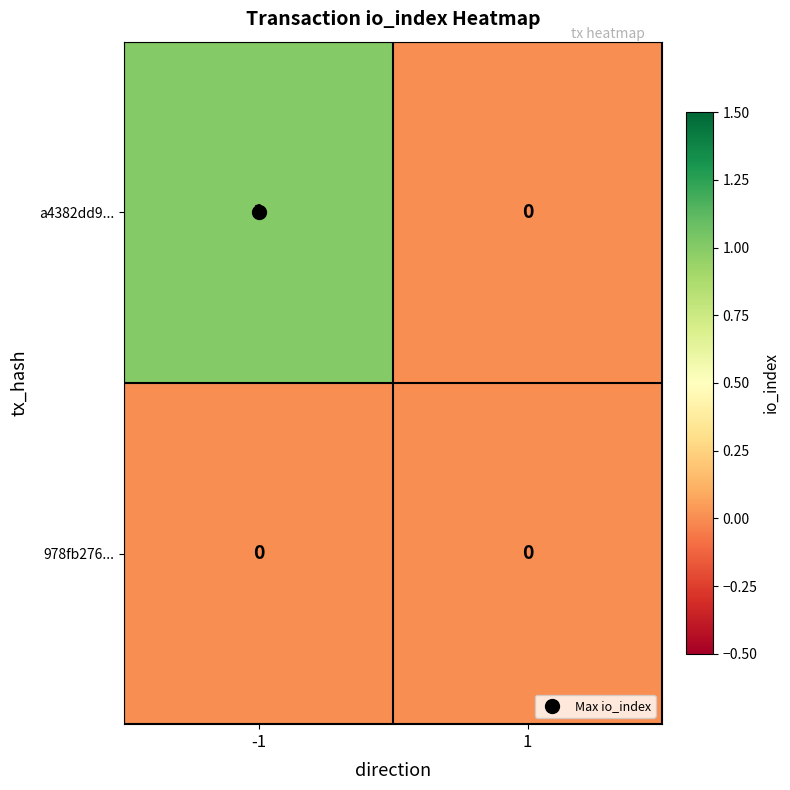

Rank the series at -1 from highest to lowest value.

a4382dd9..., 978fb276...